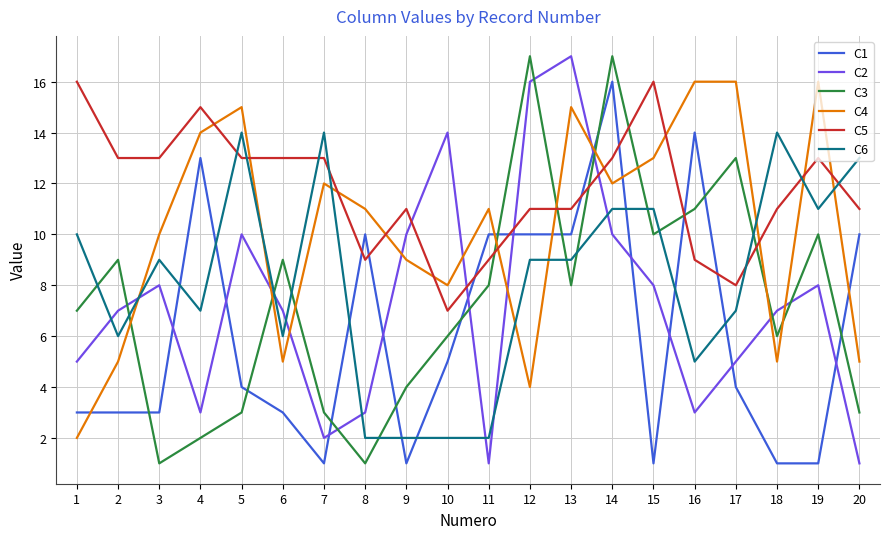

At which category is the sum across all series the highest?

14